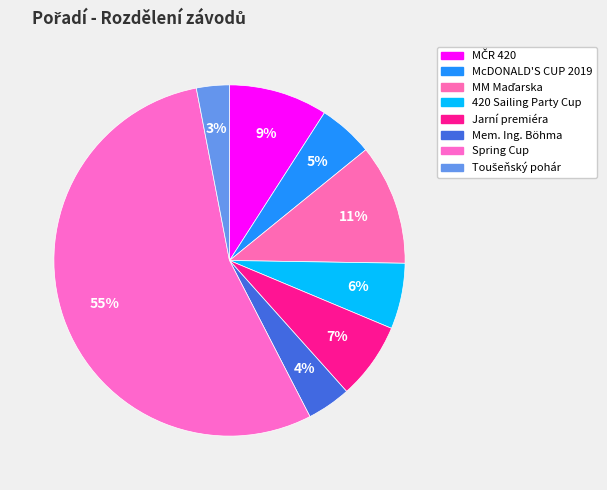

How many slices are in this pie chart?

8